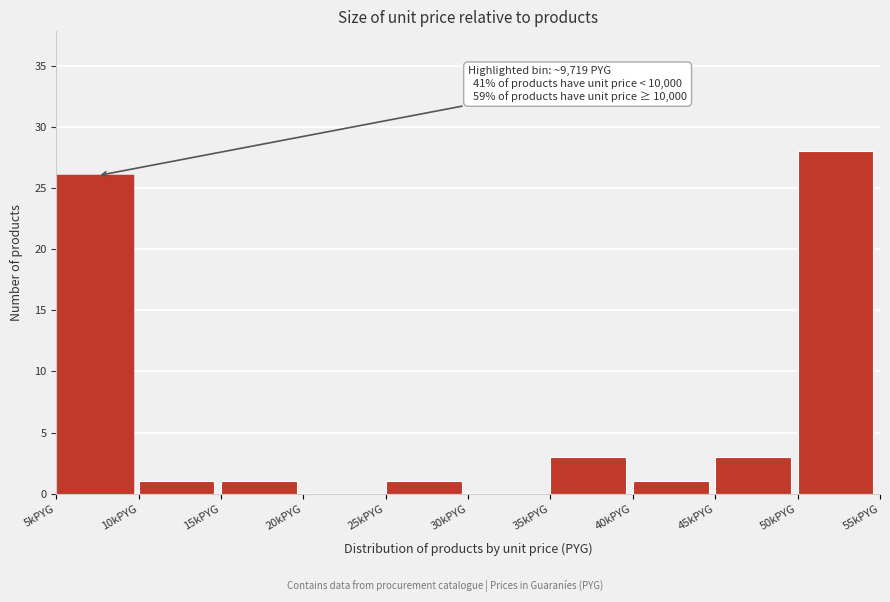

Reading left to right, what are all the values shown in this chart?

5kPYG=26	10kPYG=1	15kPYG=1	20kPYG=0	25kPYG=1	30kPYG=0	35kPYG=3	40kPYG=1	45kPYG=3	50kPYG=28